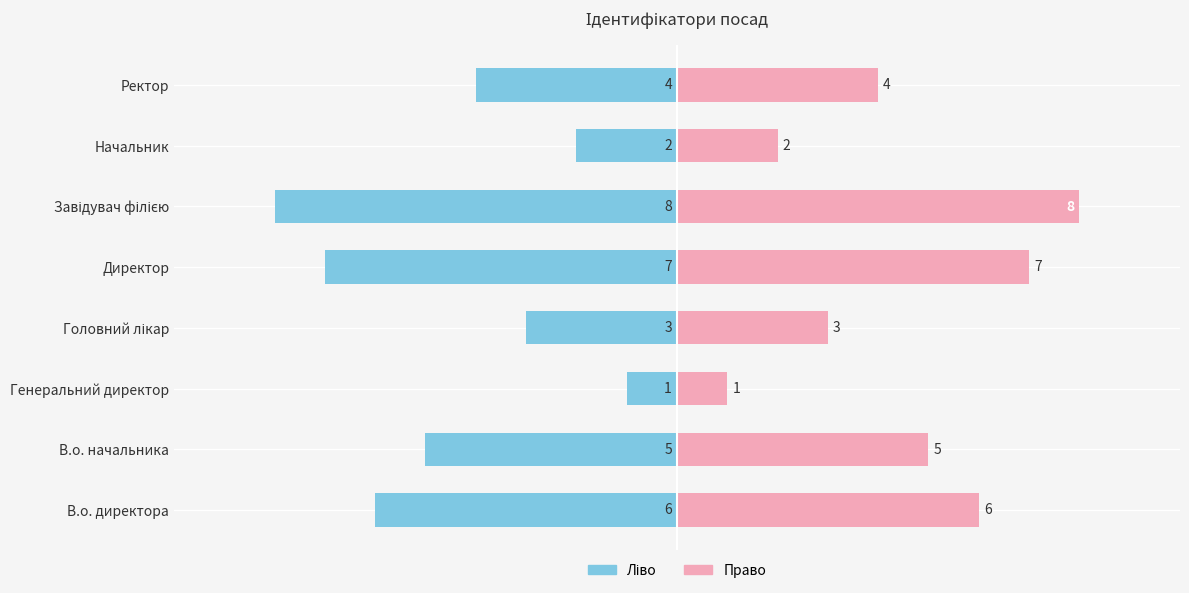

What is the approximate value of Ідентифікатор (право) at В.о. директора?

6